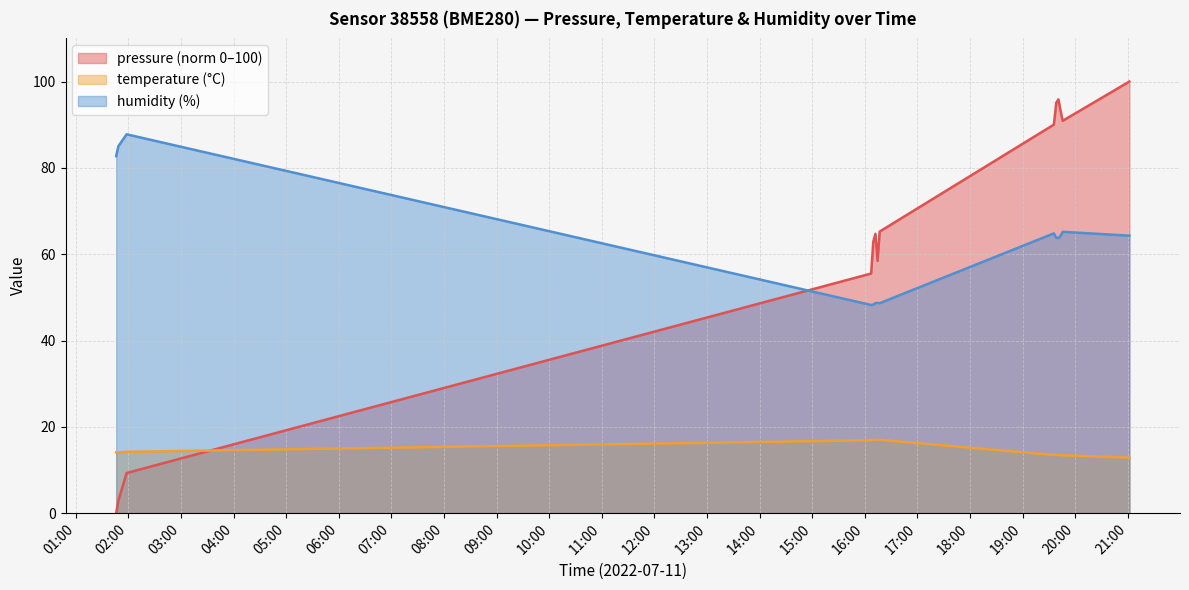

Where is the first local minimum for humidity?

2022-07-11T16:07:15